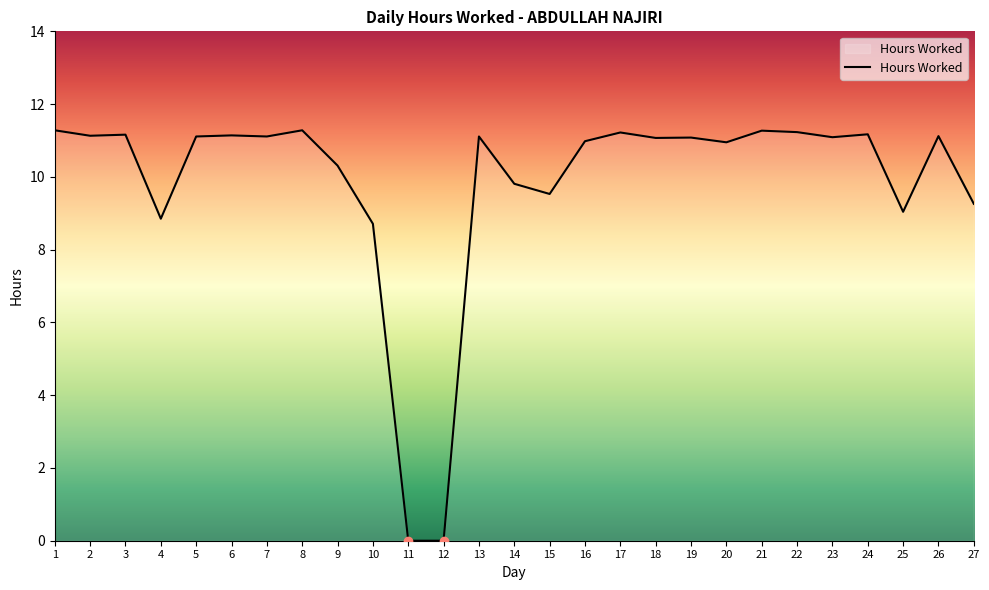

True or false: there are more than 2 points higher than both neighbors.

True